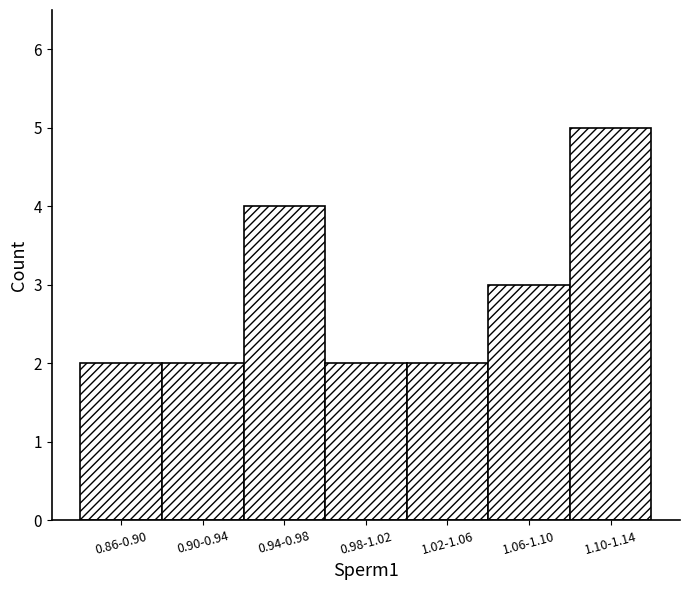

Reading left to right, list all the values displayed in this chart.

2	2	4	2	2	3	5